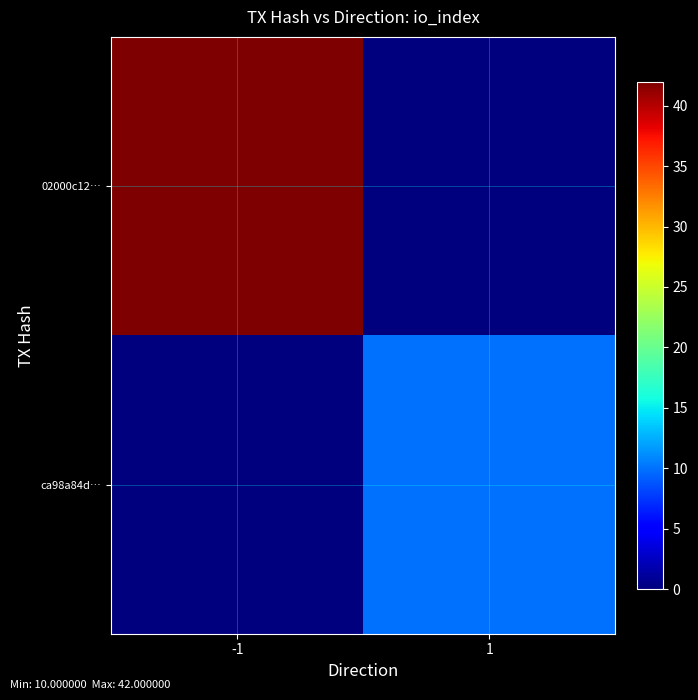

Reading left to right, what are all the values shown in this chart?

02000c12…: -1=42	1=0
ca98a84d…: -1=0	1=10